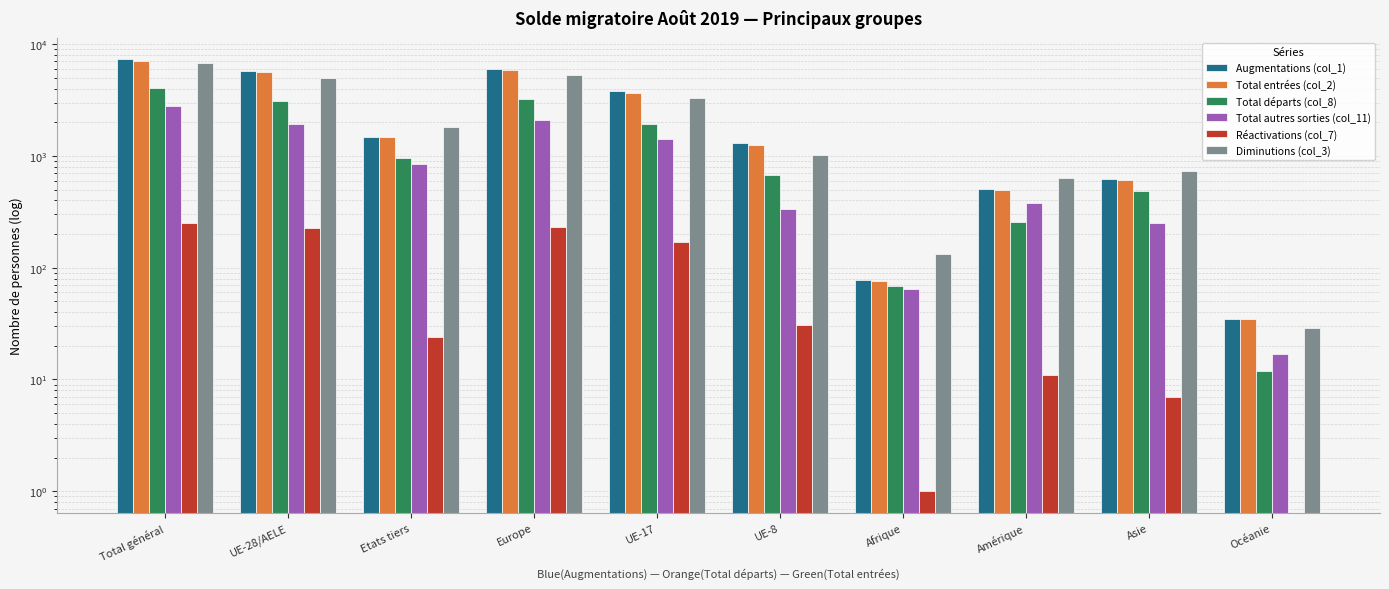

What is the label of the 6th bar from the left?

UE-8